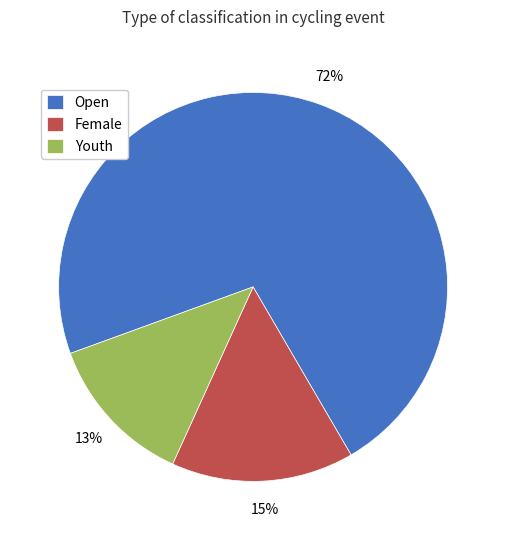

Do Youth and Open together represent more than half of the pie?

Yes